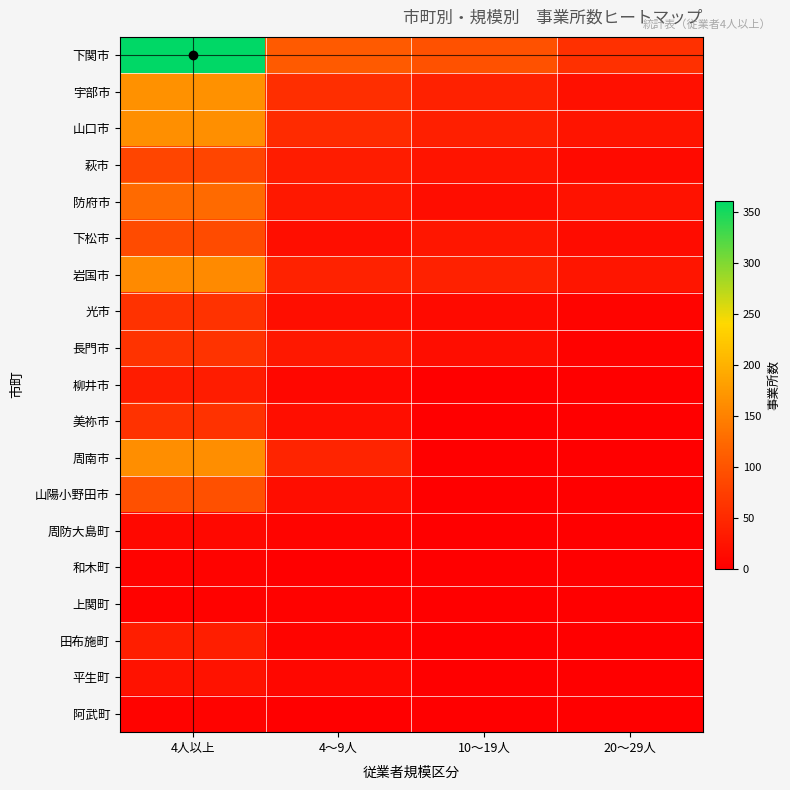

At which category is the sum across all series the highest?

4人以上